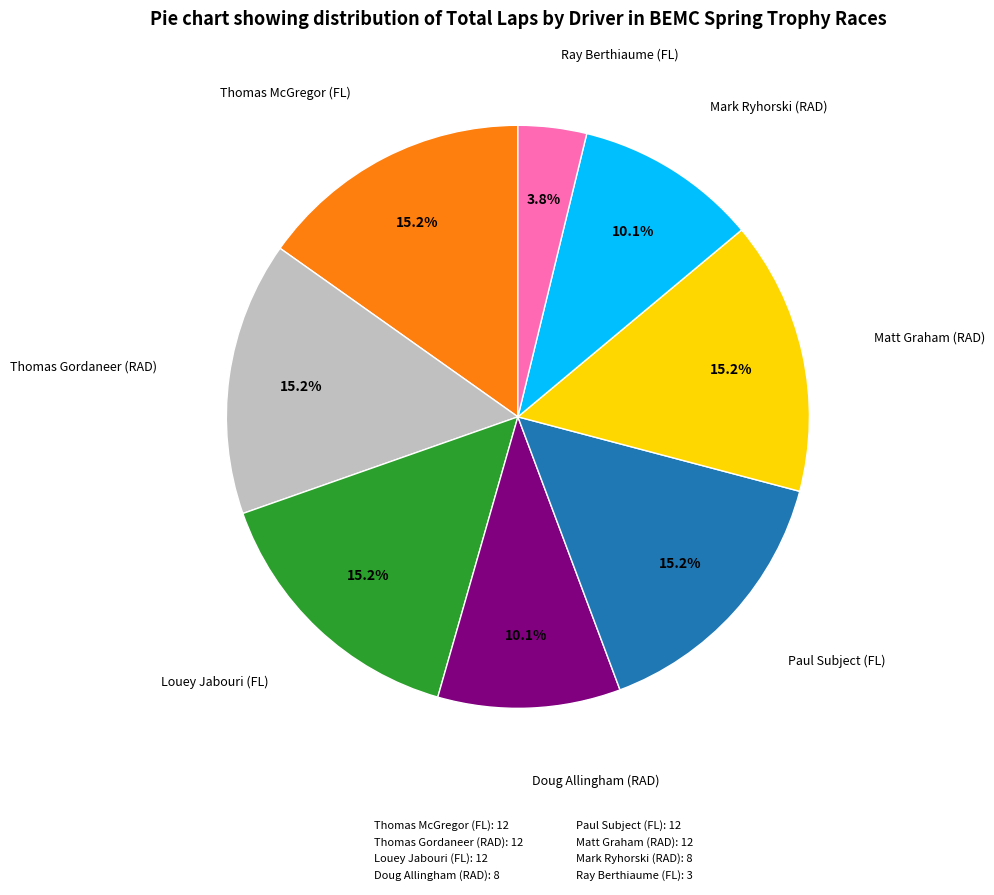

Is there any slice that represents more than half of the pie?

No